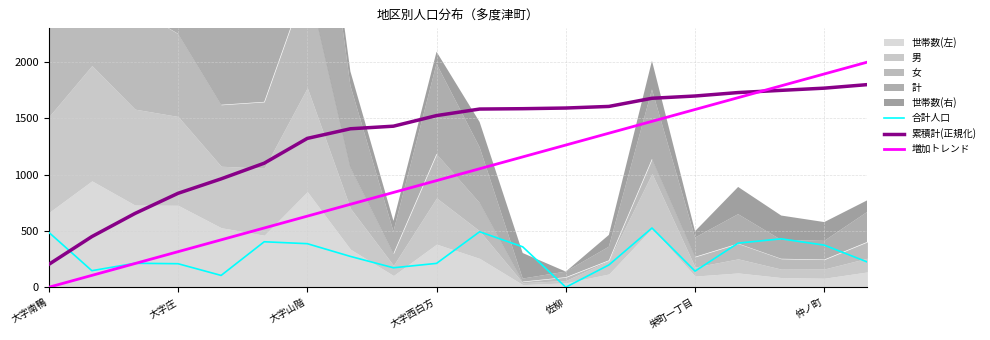

The 合計人口 series shows 374.0 at 仲ノ町. True or false?

True